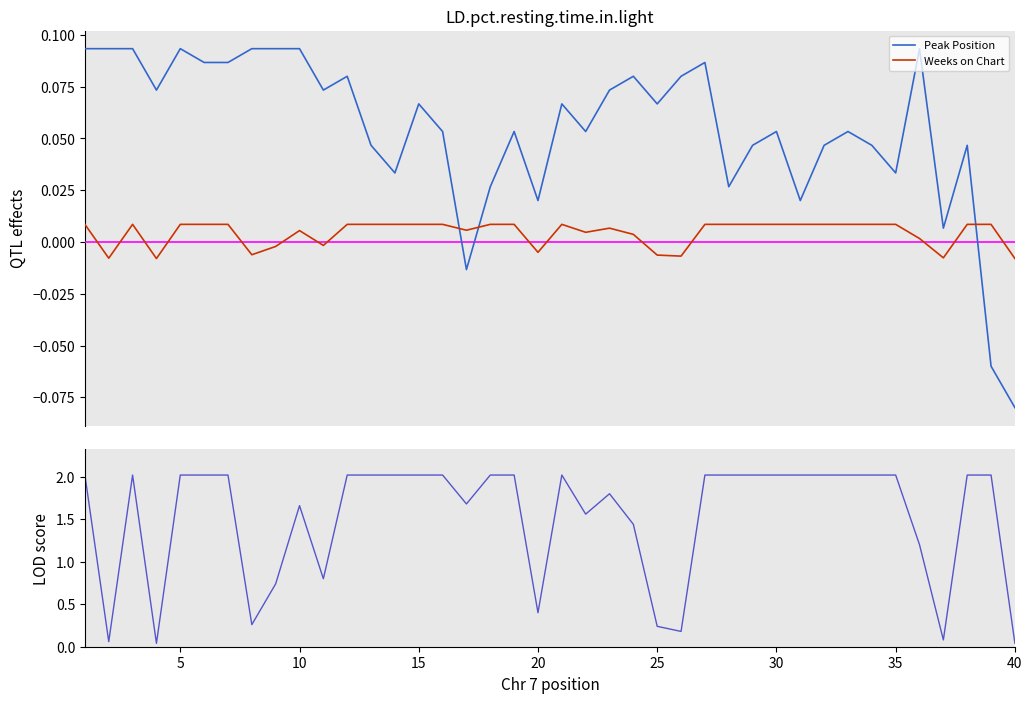

True or false: Peak Position and Weeks on Chart intersect in this chart.

True